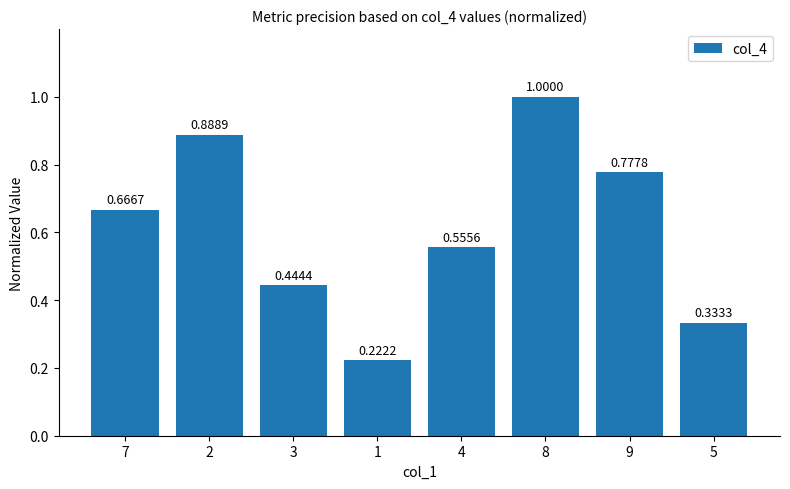

What is the sum of all values?

4.9